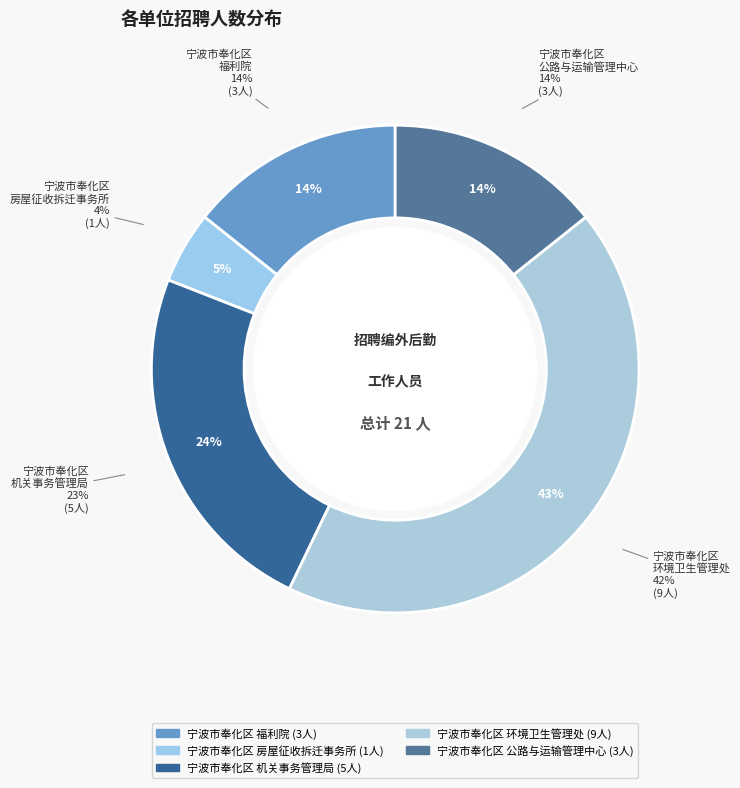

Does 宁波市奉化区环境卫生管理处 account for over 50% of the chart?

No